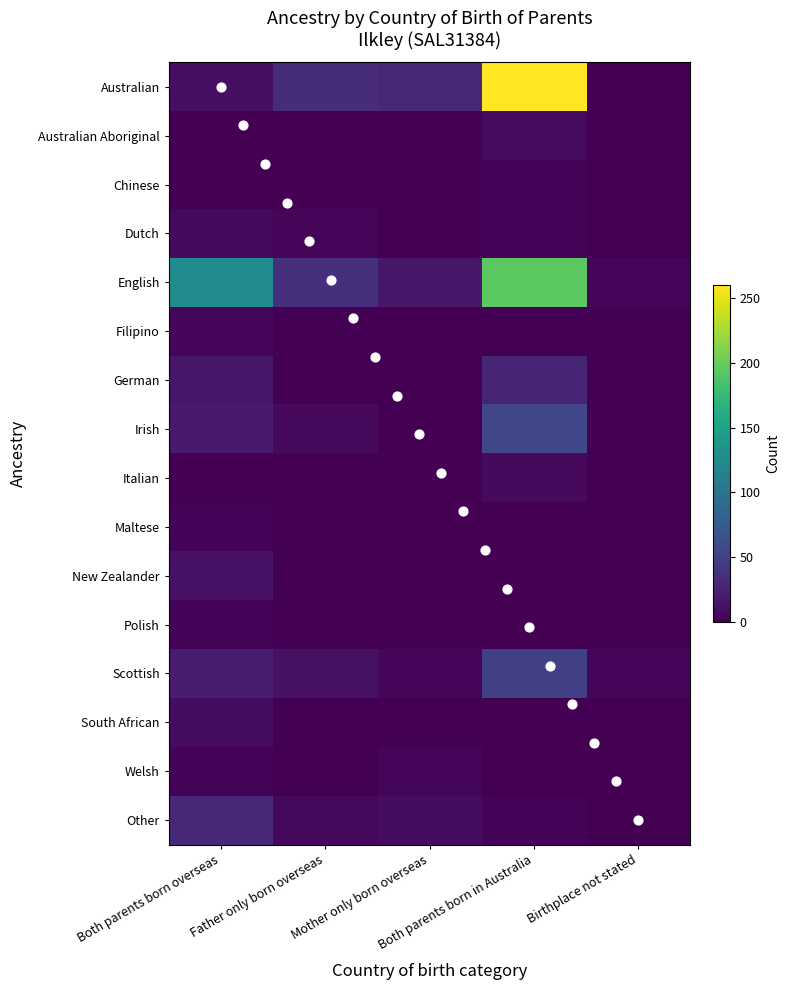

At which label is Australian closest to 130?

Father only born overseas